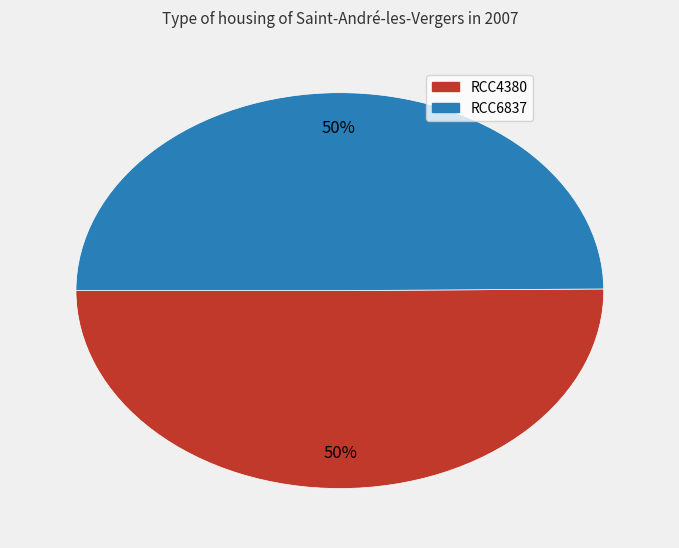

Approximately how many times larger is the value at RCC4380 compared to RCC6837?

1.0